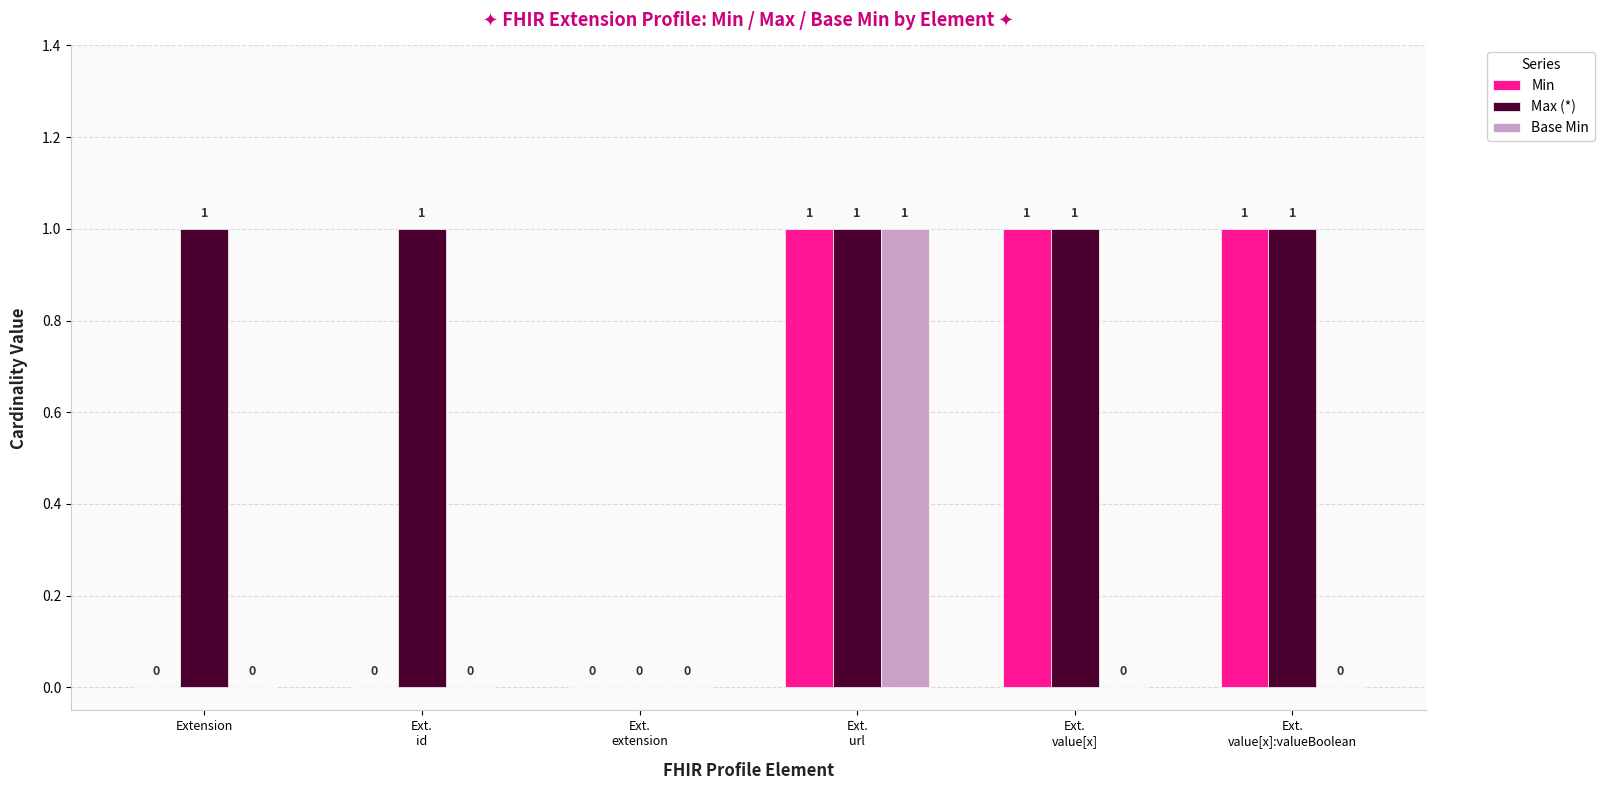

The value of Max (*) at Ext.
id is 2. True or false?

False